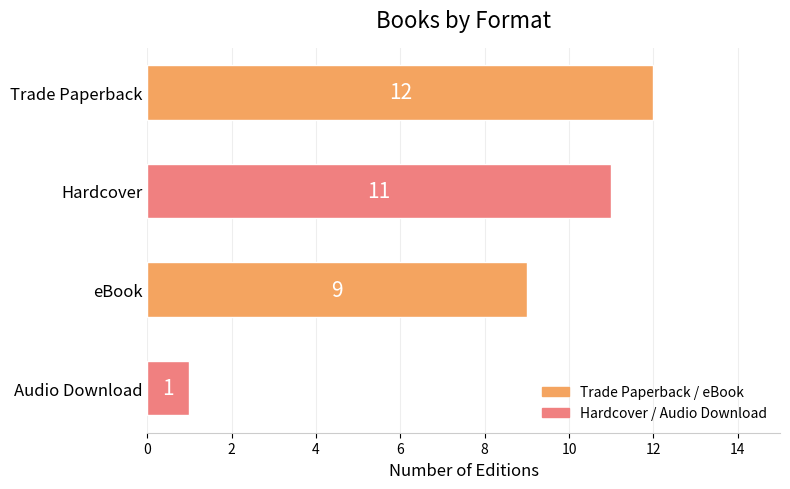

Reading top to bottom, extract all data points from this chart.

Trade Paperback=12	Hardcover=11	eBook=9	Audio Download=1